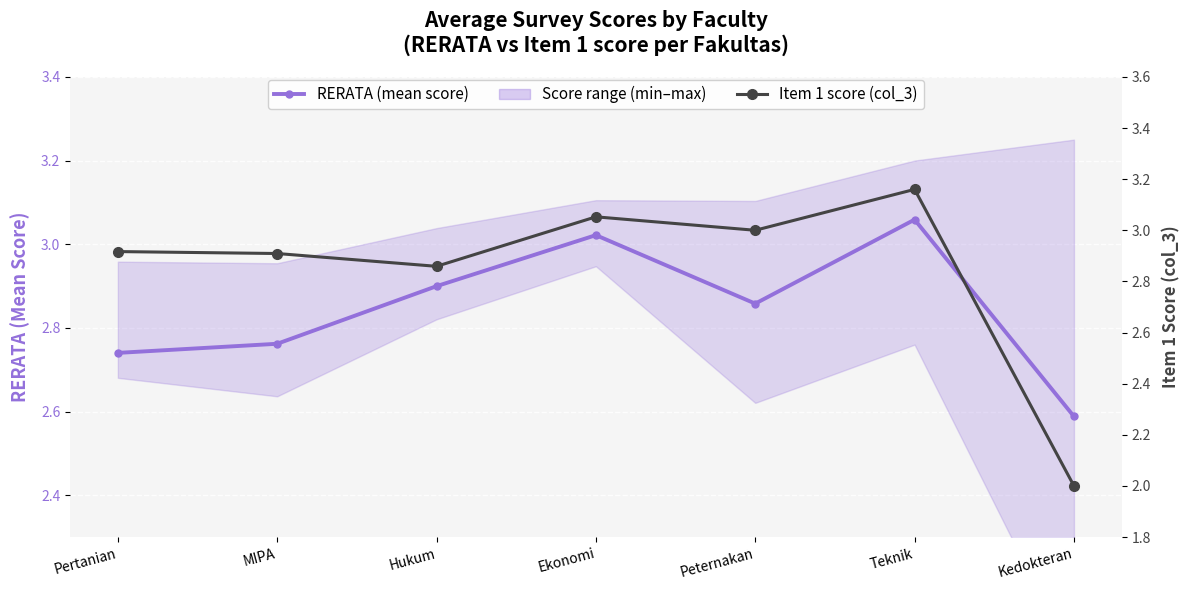

Which series ends up on top after the final intersection of Item 1 score and RERATA (mean score)?

RERATA (mean score)